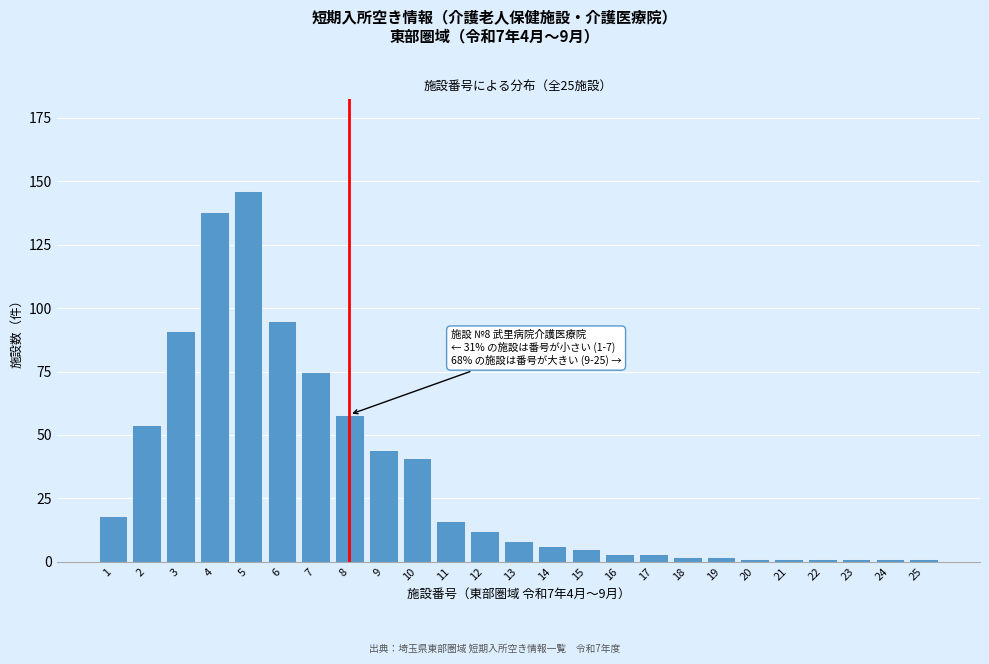

Reading right to left, what are all the values shown in this chart?

1	1	1	1	1	1	2	2	3	3	5	6	8	12	16	41	44	58	75	95	146	138	91	54	18